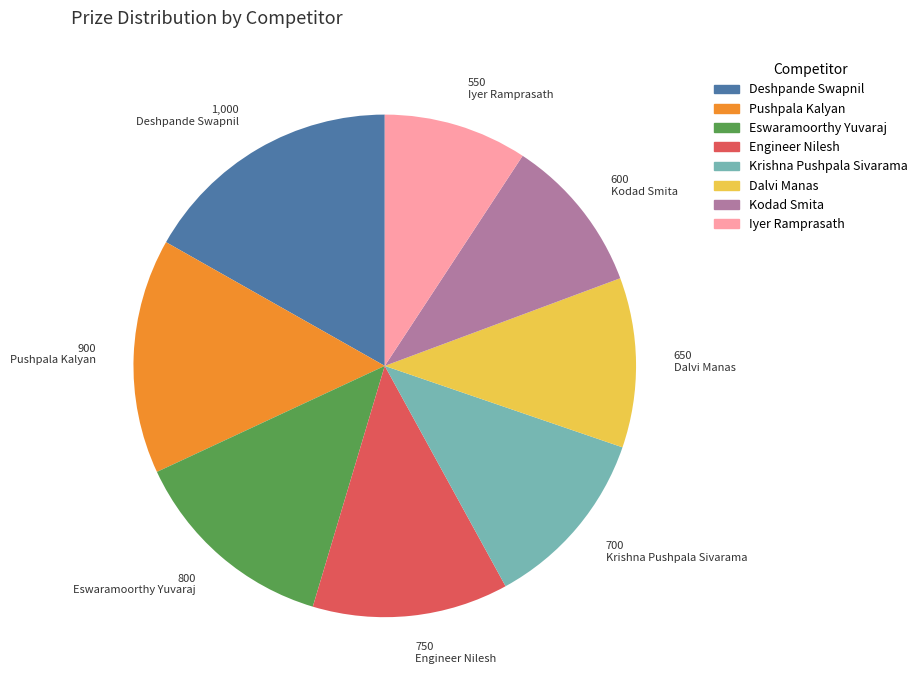

Does Krishna Pushpala Sivarama represent more than half of the total?

No